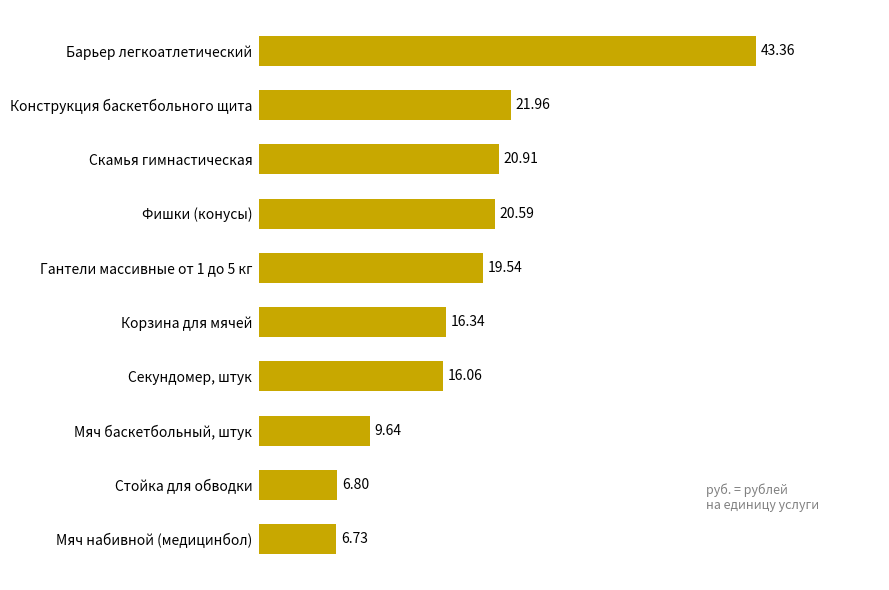

Which category has the highest value across all series?

Барьер легкоатлетический